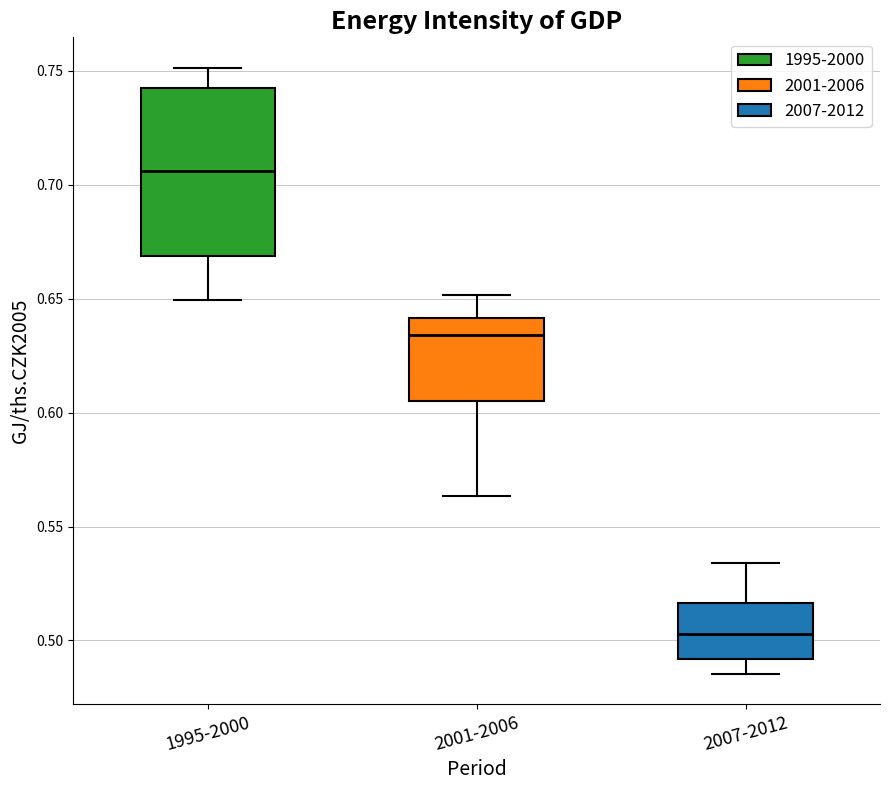

Reading left to right, transcribe this box plot: for each box, give where its median line is, the range the box spans, and where its two whiskers end, as read against the y-axis. The values are not printed on the chart, so give them approximately, as read against the axis.

1995-2000: median 0.705, box 0.670 to 0.745, whiskers 0.650 to 0.750
2001-2006: median 0.635, box 0.605 to 0.640, whiskers 0.565 to 0.650
2007-2012: median 0.505, box 0.490 to 0.515, whiskers 0.485 to 0.535